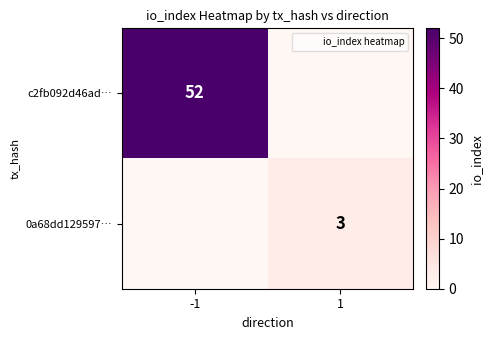

At how many categories does at least one series exceed 49?

1